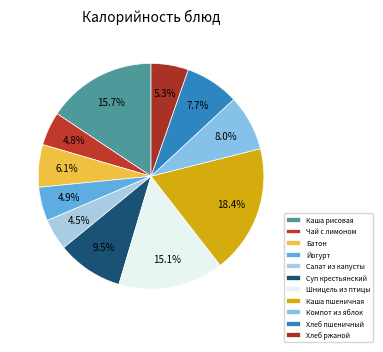

True or false: Салат из капусты accounts for 13% of the total.

False